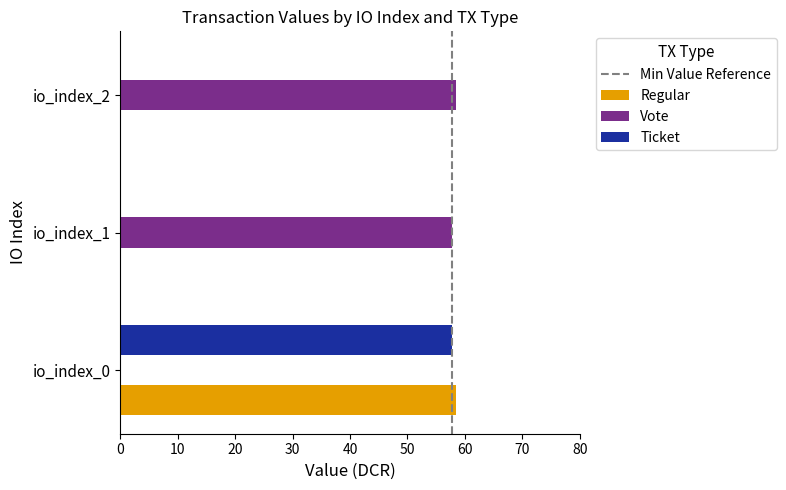

True or false: Ticket has a value of -24.1 at io_index_2.

False